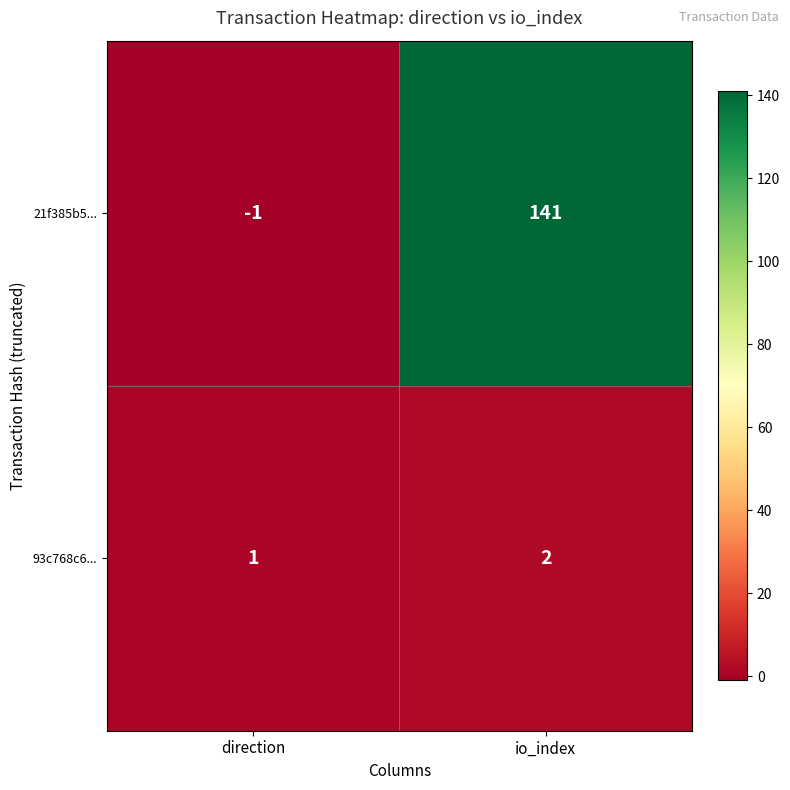

The value of 93c768c6... at direction is 1. True or false?

True